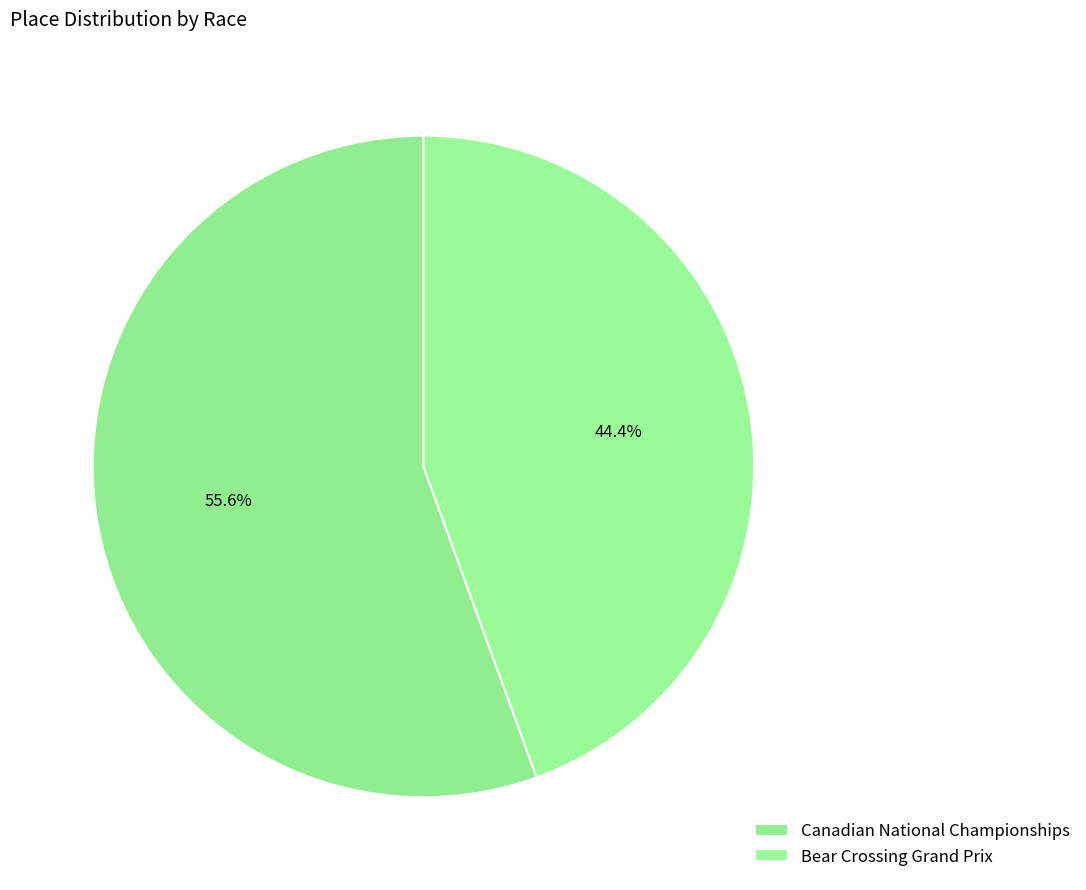

How many segments does this pie chart have?

2